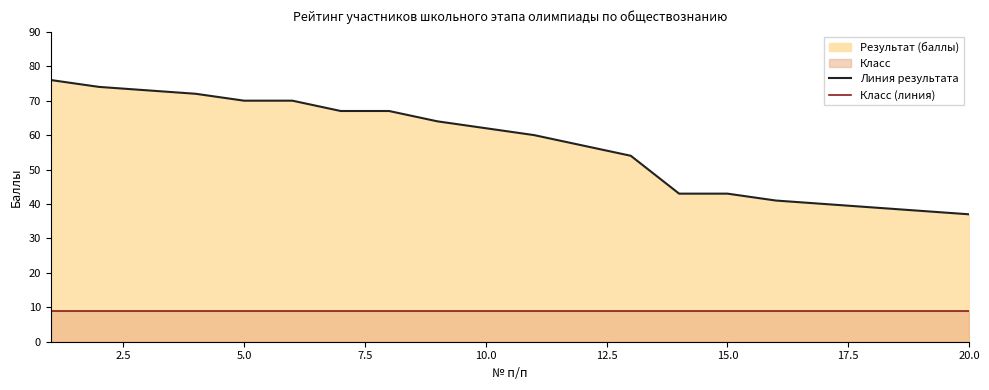

What is the maximum value for Линия результата?

76